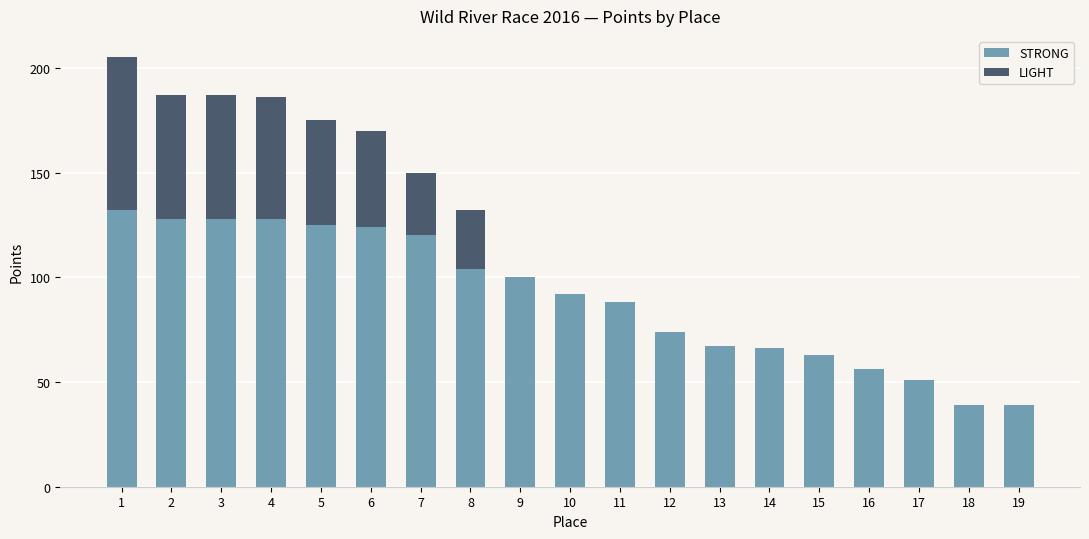

What is the highest value of the STRONG series?

132